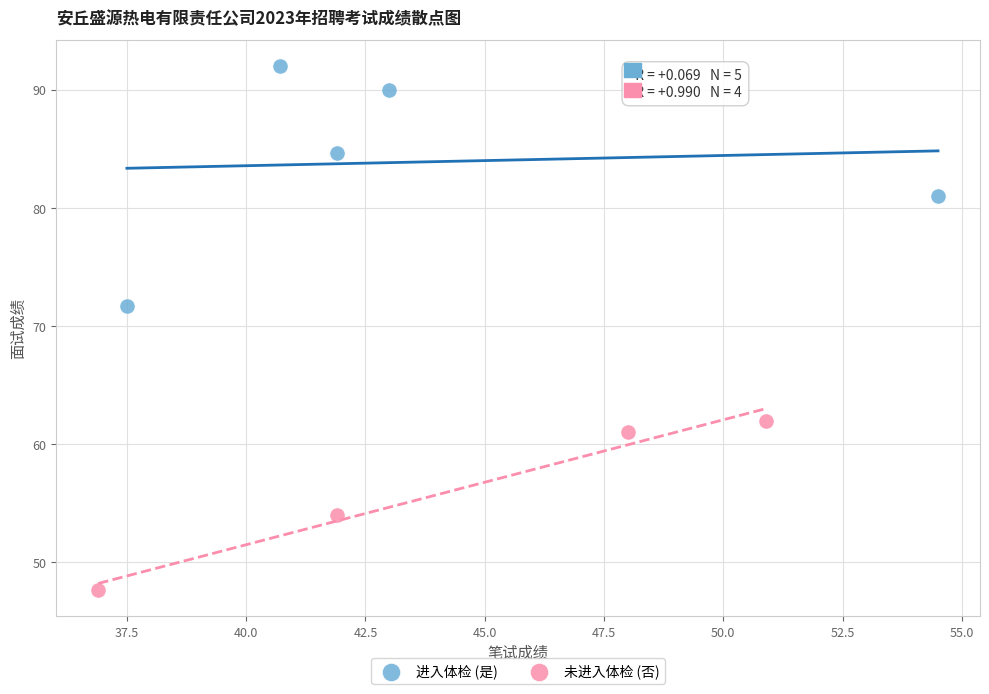

Which series has the widest spread of Y values?

进入体检 (是)